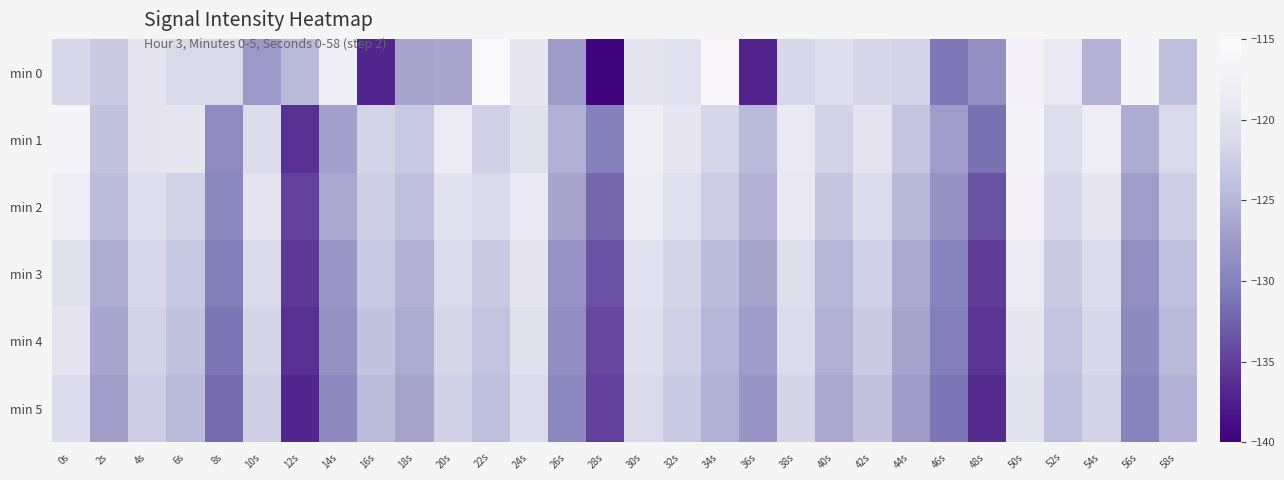

Rank the series by their maximum value, from highest to lowest.

min 0, min 1, min 2, min 3, min 4, min 5